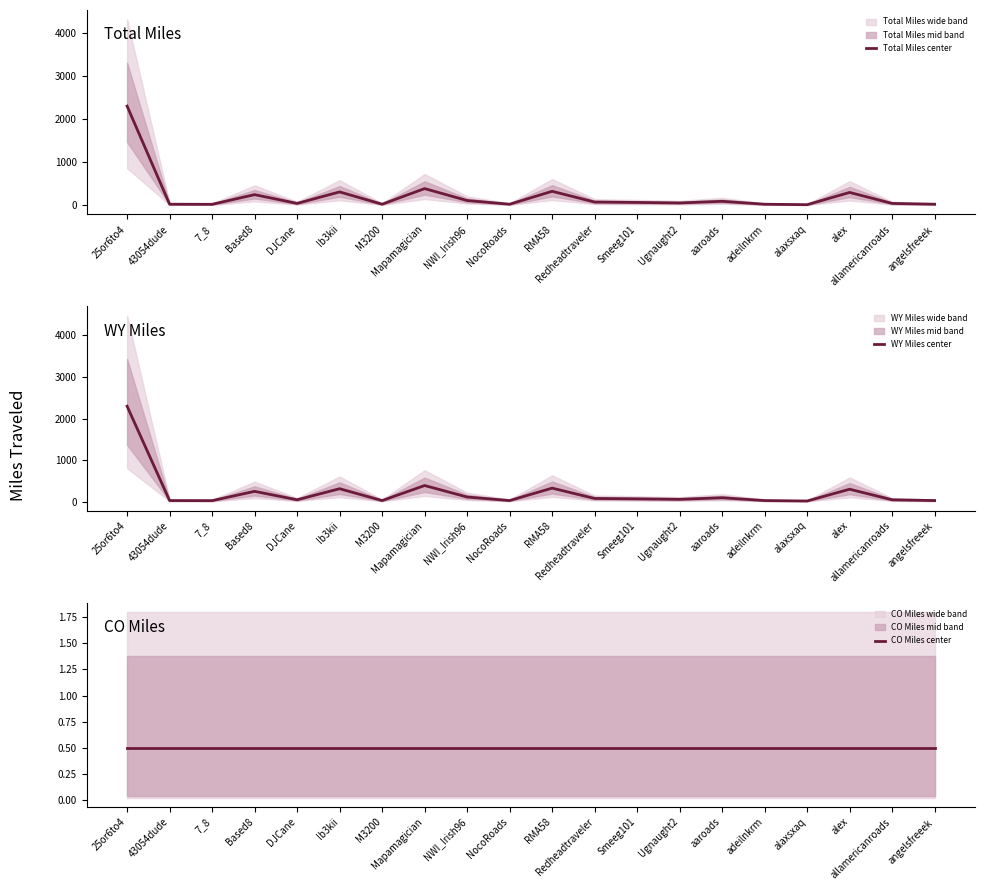

True or false: CO Miles center and WY Miles center cross at least once.

False